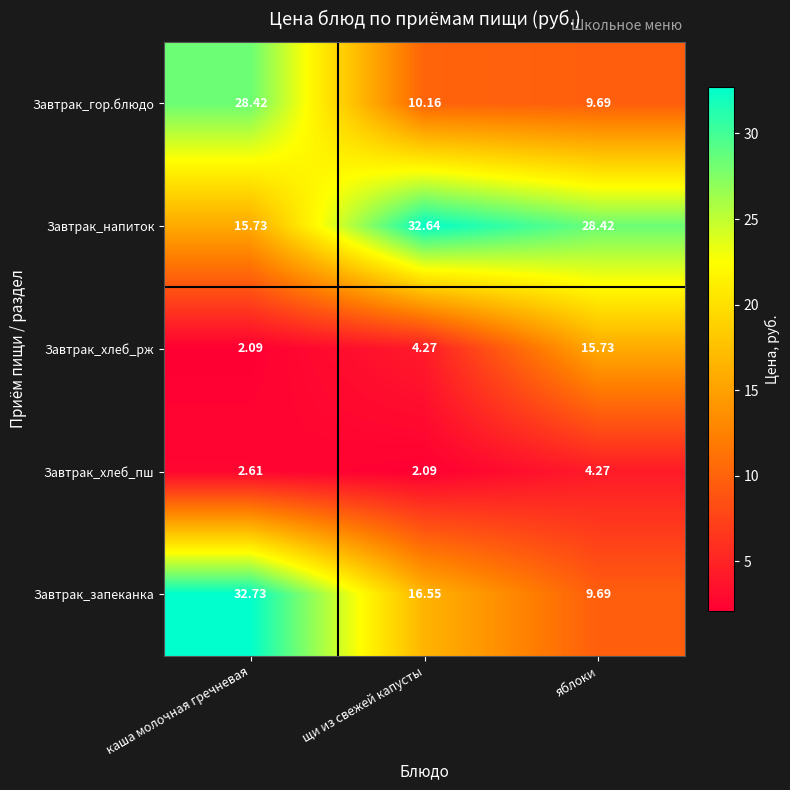

Which series has the widest spread of values?

Завтрак_запеканка